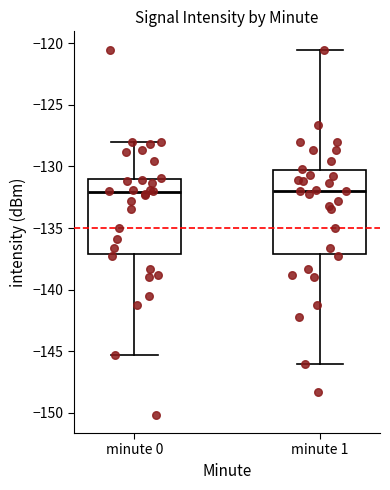

Reading left to right, read every box against the y-axis: the position of its median line, the range the box covers, and the ends of its whiskers. The values are not printed on the chart, so give them approximately, as read against the axis.

minute 0: median -132.0, box -137.0 to -131.0, whiskers -145.5 to -128.0
minute 1: median -132.0, box -137.0 to -130.5, whiskers -146.0 to -120.5